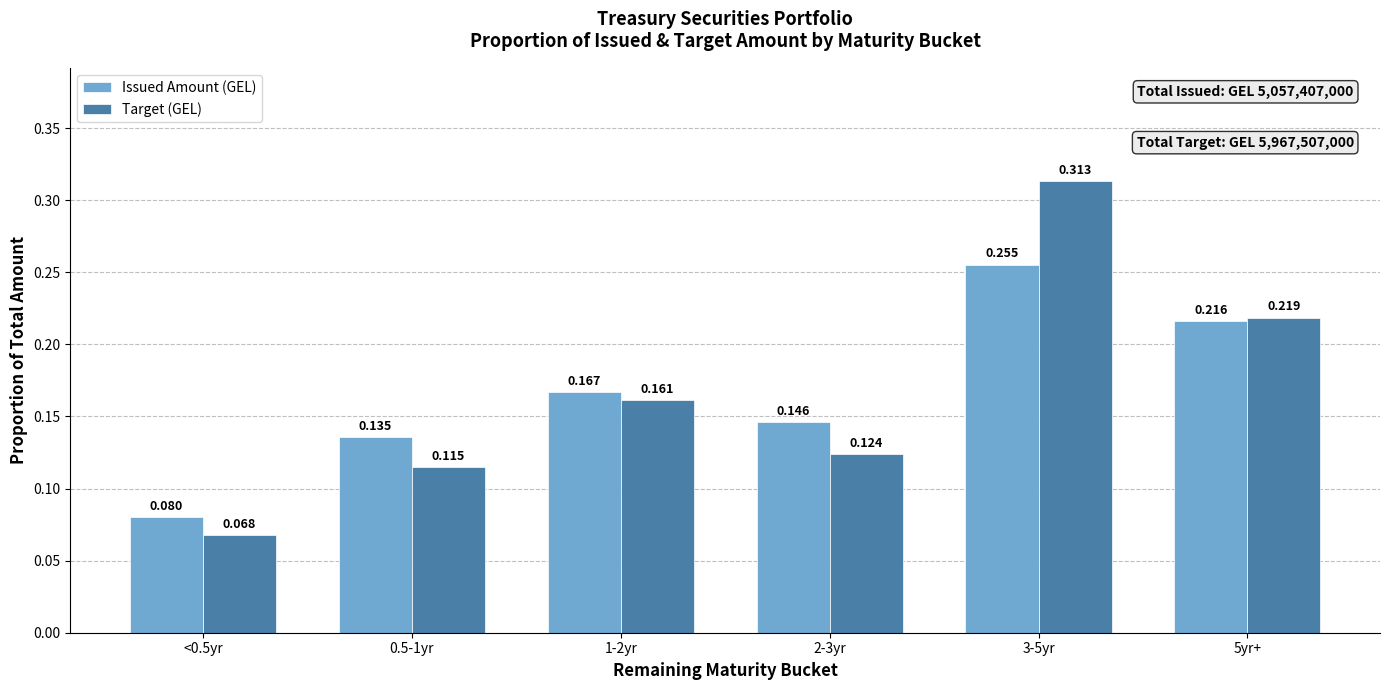

Count the Issued Amount (GEL) values in the range 0 to 1.

6